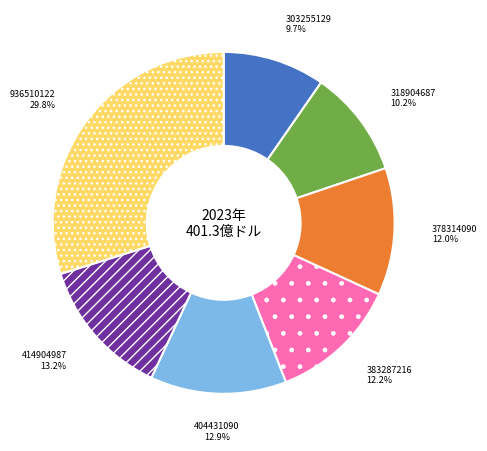

Combined, do 383287216 and 414904987 account for over 50%?

No